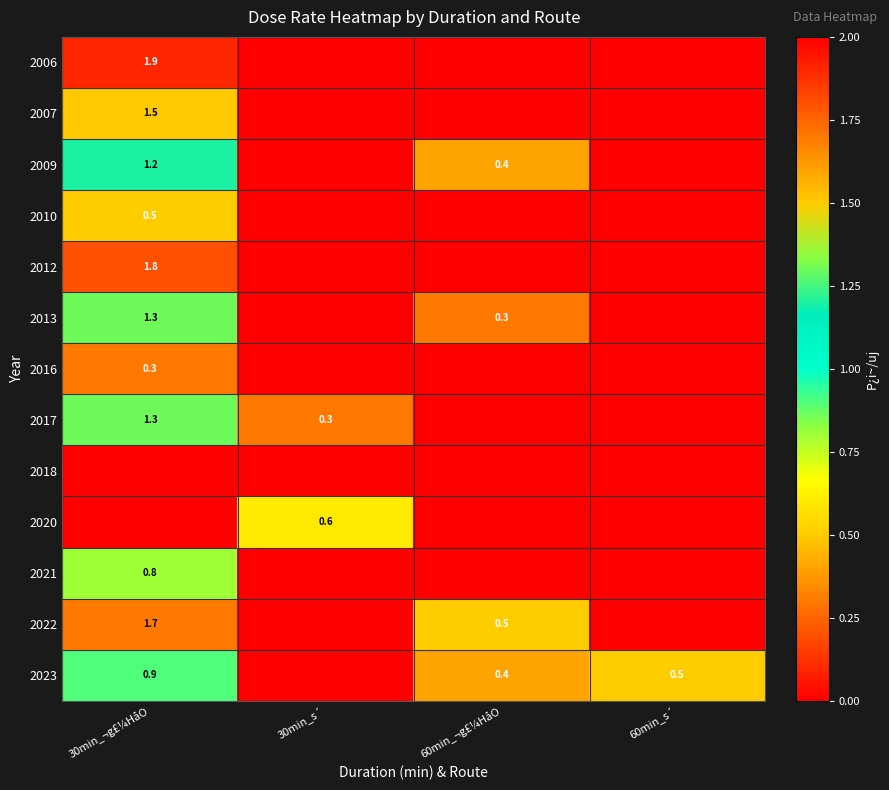

Is it true that 2017 equals 1.3 at 30min_¬g£¼HåO?

True